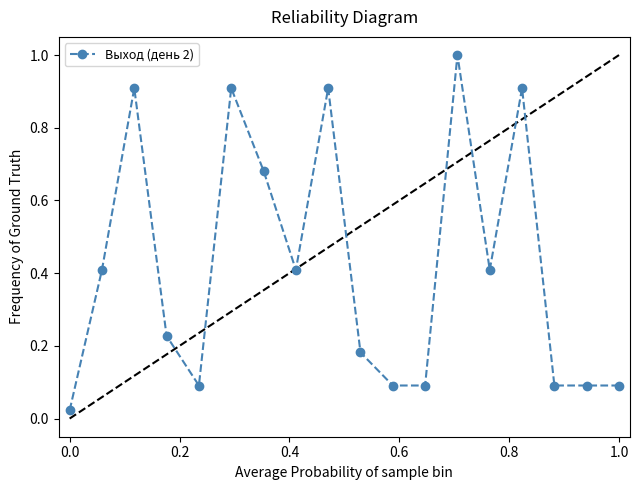

Does the chart display data point markers on the line(s)?

Yes